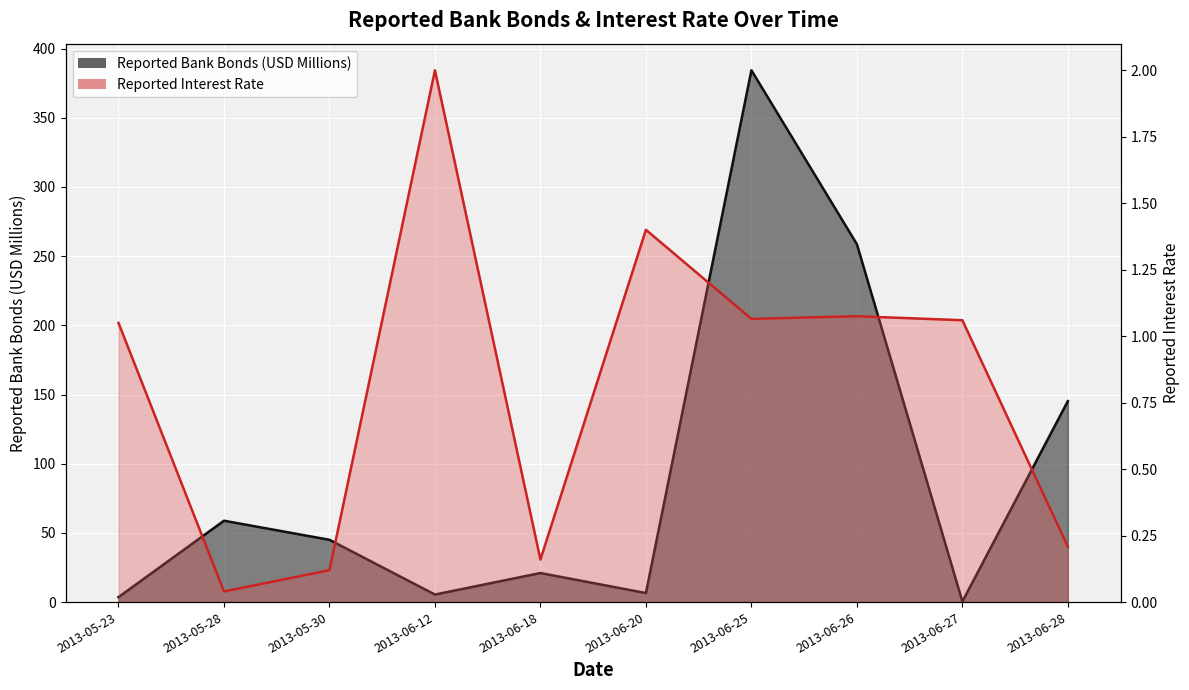

Reading right to left, list all the values displayed in this chart.

Reported Bank Bonds (USD Millions): 145.2	0.4	258.6	384.3	6.5	21.0	5.5	45.0	58.8	3.6
Reported Interest Rate: 0.2	1.1	1.1	1.1	1.4	0.2	2.0	0.1	0.0	1.1